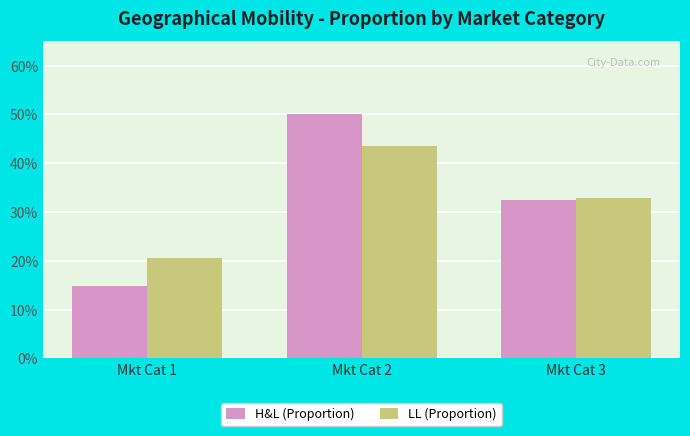

What are all the series names shown in the legend?

H&L (Proportion), LL (Proportion)